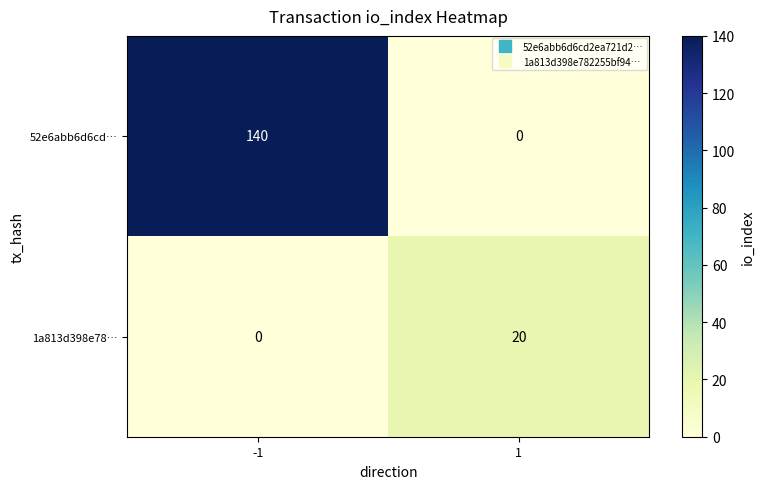

True or false: 52e6abb6d6cd… has a value of 140 at -1.

True